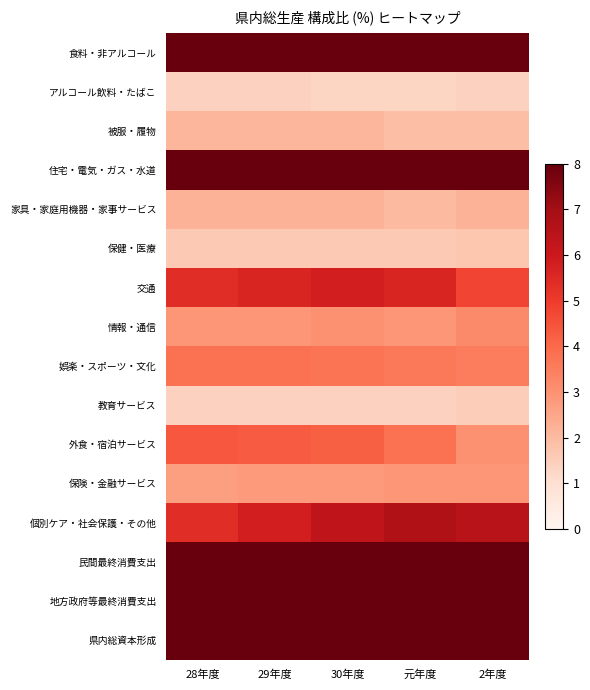

Reading left to right, transcribe all the data shown in this chart.

食料・非アルコール: 28年度=9.3	29年度=9.2	30年度=9.2	元年度=9.1	2年度=9.2
アルコール飲料・たばこ: 28年度=1.4	29年度=1.4	30年度=1.3	元年度=1.3	2年度=1.4
被服・履物: 28年度=2.1	29年度=2.1	30年度=2.1	元年度=1.9	2年度=1.9
住宅・電気・ガス・水道: 28年度=15.2	29年度=15.0	30年度=15.0	元年度=14.9	2年度=15.2
家具・家庭用機器・家事サービス: 28年度=2.2	29年度=2.2	30年度=2.2	元年度=2.0	2年度=2.2
保健・医療: 28年度=1.6	29年度=1.6	30年度=1.6	元年度=1.6	2年度=1.7
交通: 28年度=5.4	29年度=5.6	30年度=5.8	元年度=5.6	2年度=4.8
情報・通信: 28年度=2.9	29年度=2.9	30年度=3.0	元年度=2.9	2年度=3.2
娯楽・スポーツ・文化: 28年度=3.8	29年度=3.8	30年度=3.7	元年度=3.6	2年度=3.5
教育サービス: 28年度=1.4	29年度=1.4	30年度=1.4	元年度=1.4	2年度=1.5
外食・宿泊サービス: 28年度=4.4	29年度=4.3	30年度=4.2	元年度=3.8	2年度=3.0
保険・金融サービス: 28年度=2.7	29年度=2.8	30年度=2.8	元年度=2.9	2年度=2.9
個別ケア・社会保護・その他: 28年度=5.4	29年度=5.8	30年度=6.3	元年度=6.7	2年度=6.5
民間最終消費支出: 28年度=59.3	29年度=59.5	30年度=60.4	元年度=59.6	2年度=58.6
地方政府等最終消費支出: 28年度=14.5	29年度=14.4	30年度=14.5	元年度=14.9	2年度=15.4
県内総資本形成: 28年度=23.3	29年度=23.9	30年度=23.6	元年度=24.7	2年度=23.0